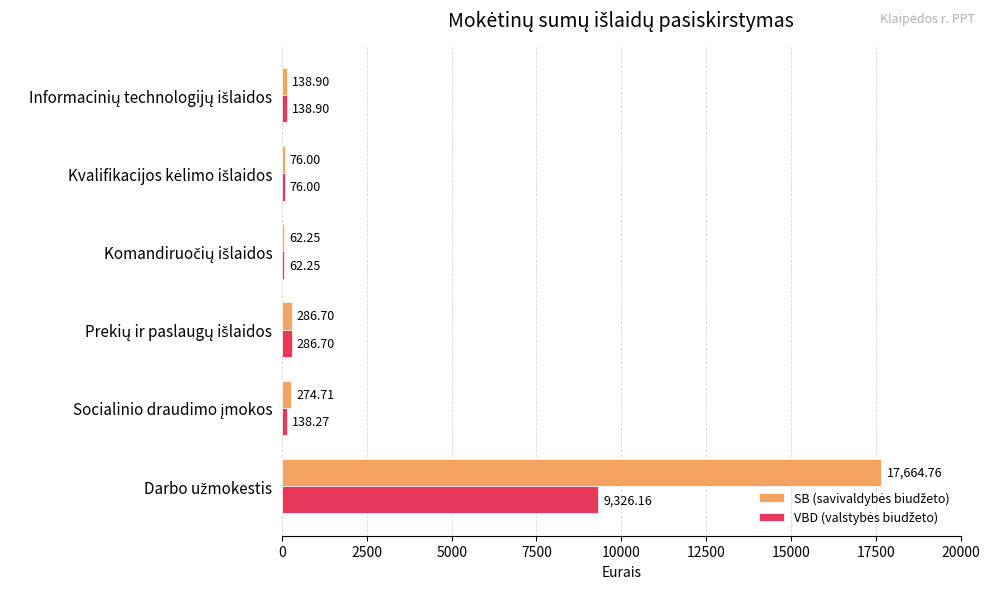

What is the difference between the maximum and second lowest values in the SB (savivaldybės biudžeto) series?

17588.8